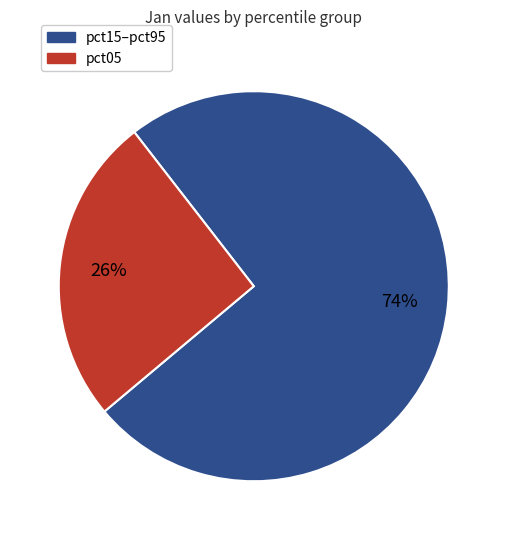

To the nearest percent, what is the average slice percentage?

50%